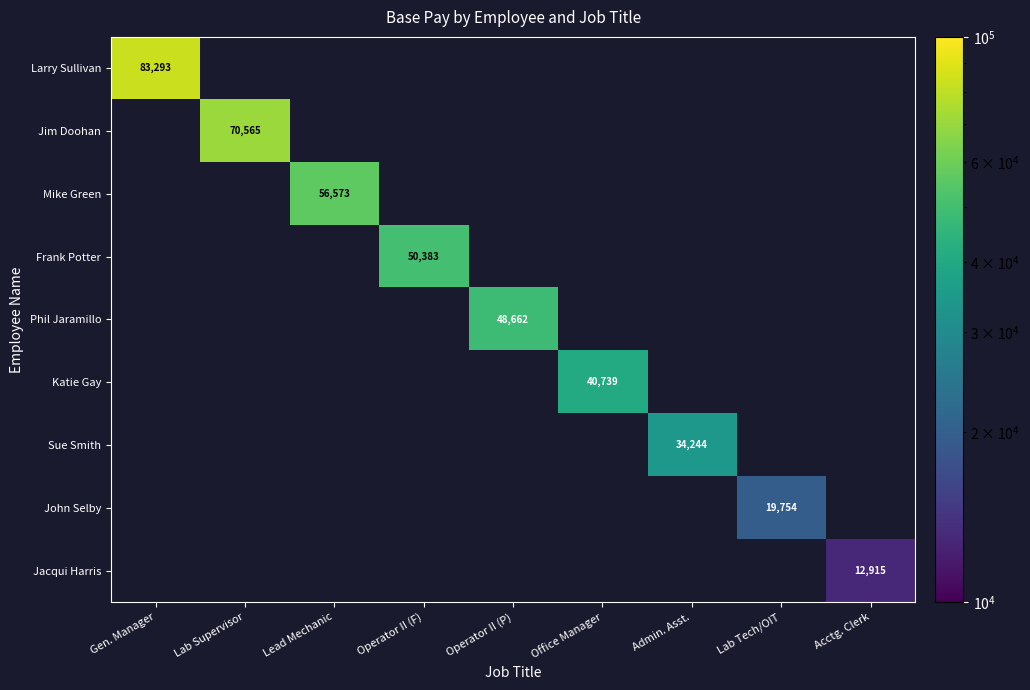

The Sue Smith series shows 34244 at Admin. Asst.. True or false?

True